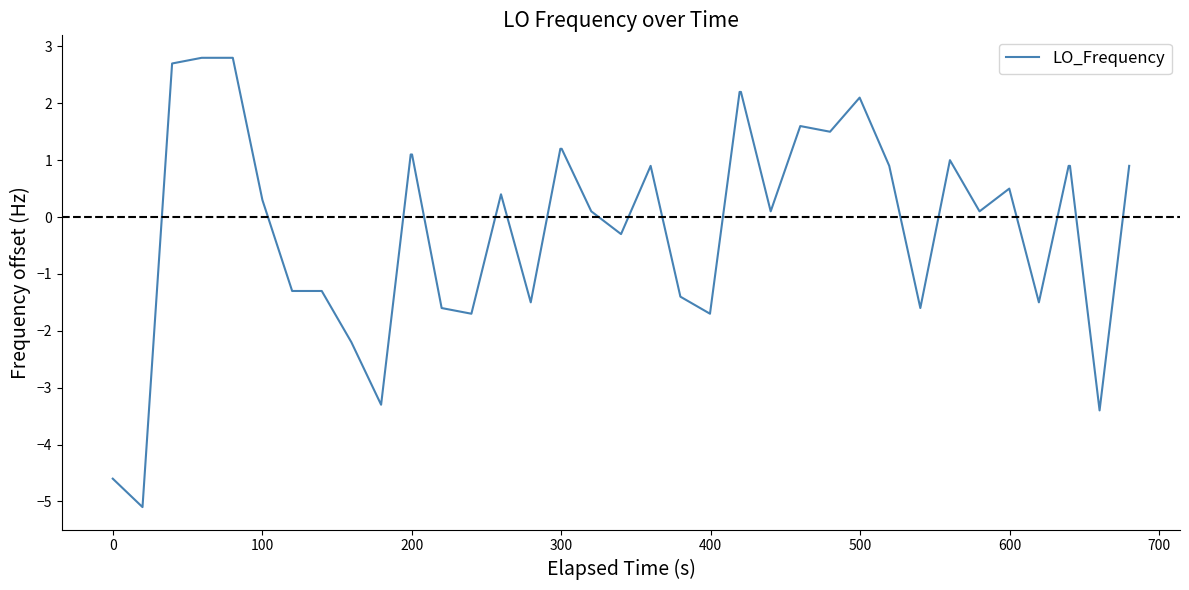

What is the minimum value shown in the chart?

-5.1